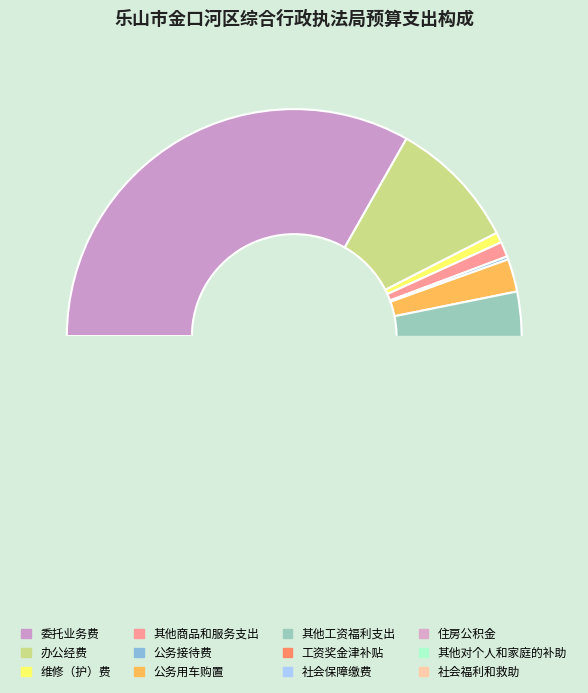

Does 工资奖金津补贴 account for over 50% of the chart?

No